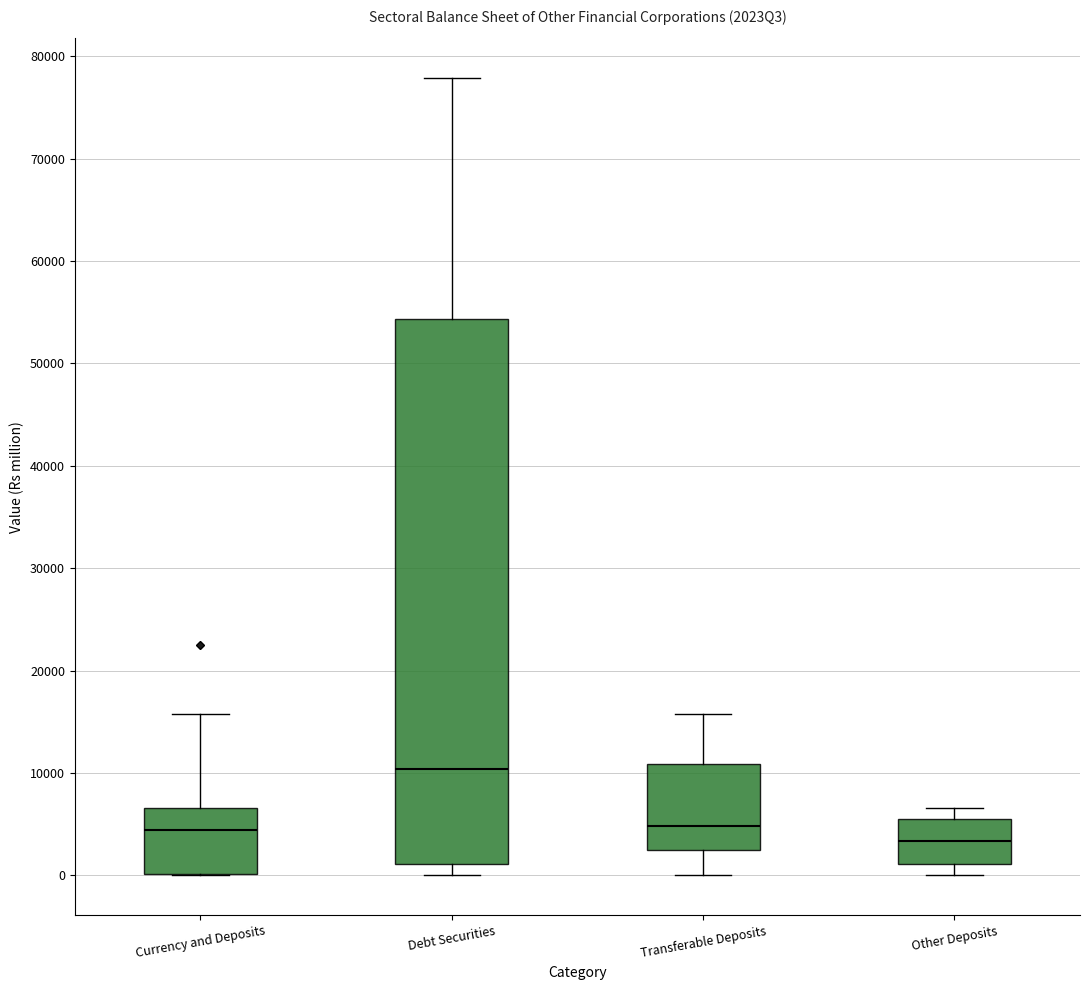

Which box is the tallest, from its lower edge to its upper edge?

Debt Securities